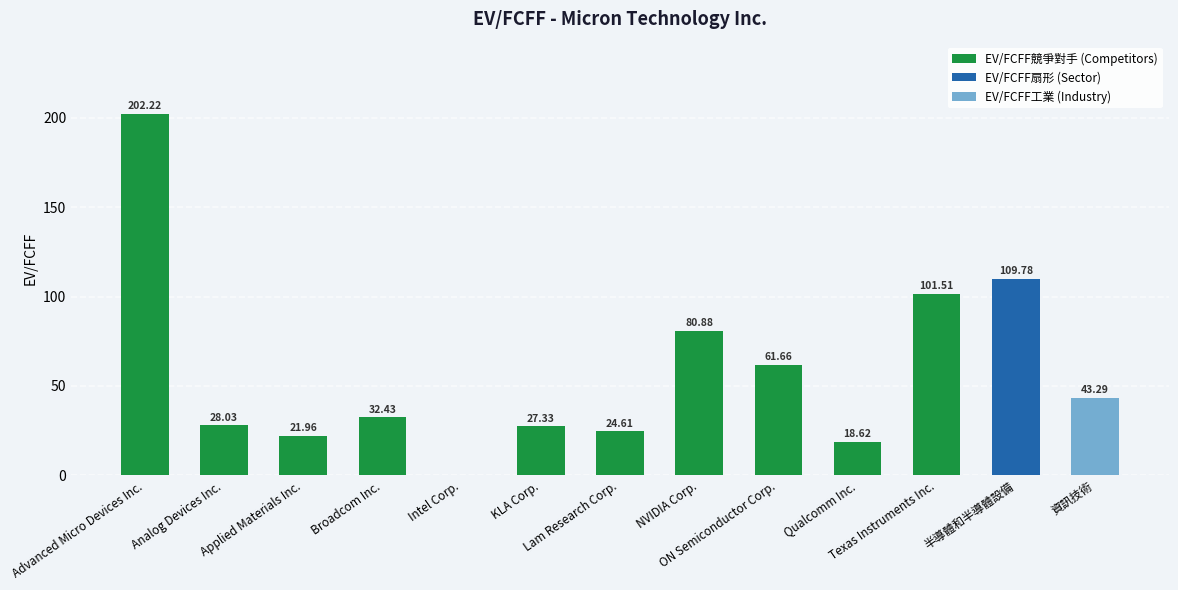

What is the sum of all values?

752.3